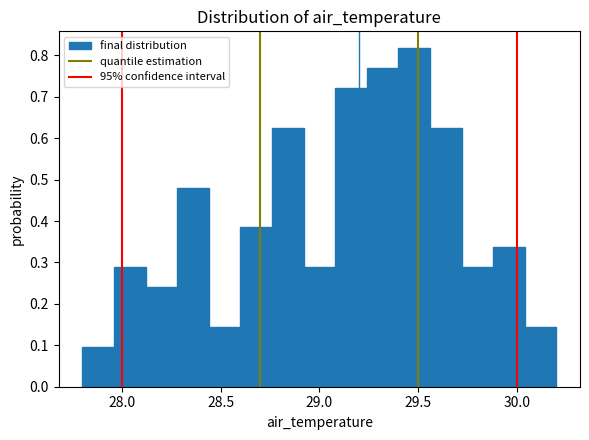

Around what value on the x-axis is the tallest bar? Give the approximate position of its centre, as read against the axis.

29.50